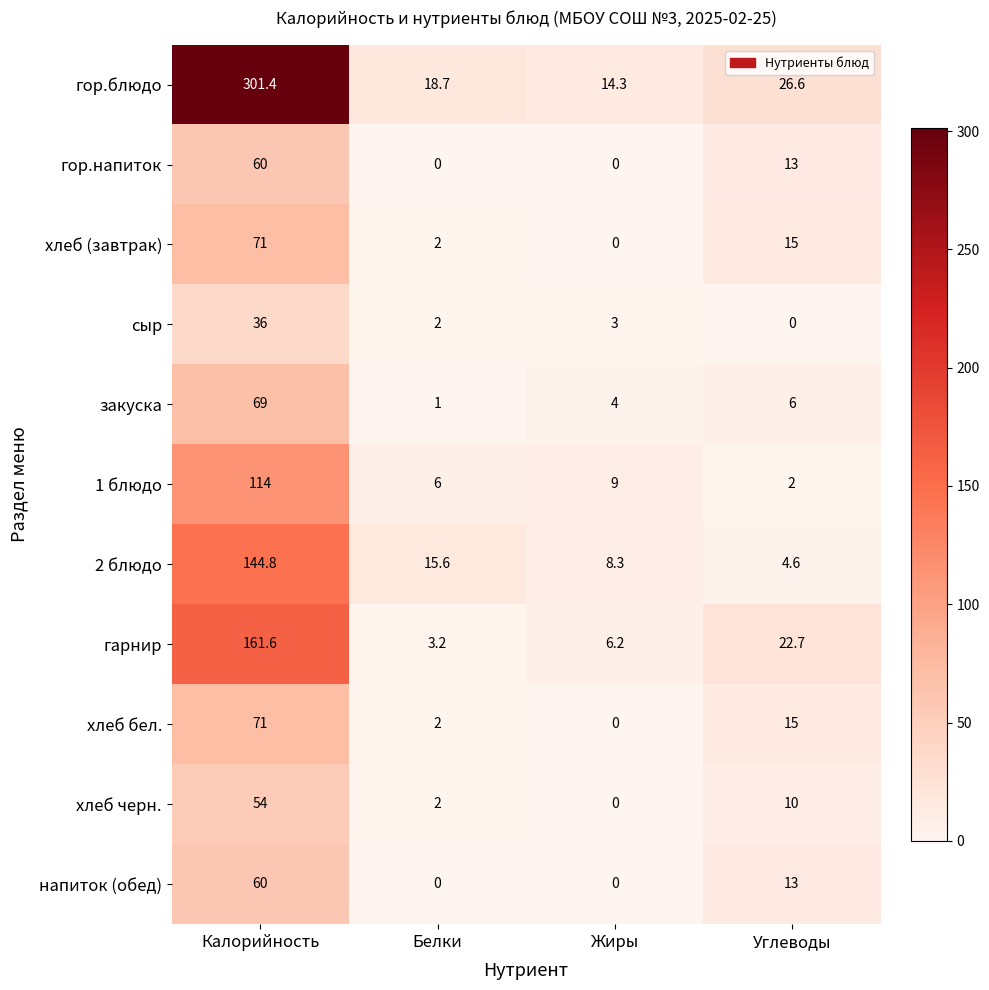

The value of гор.напиток at Жиры is 0.0. True or false?

True